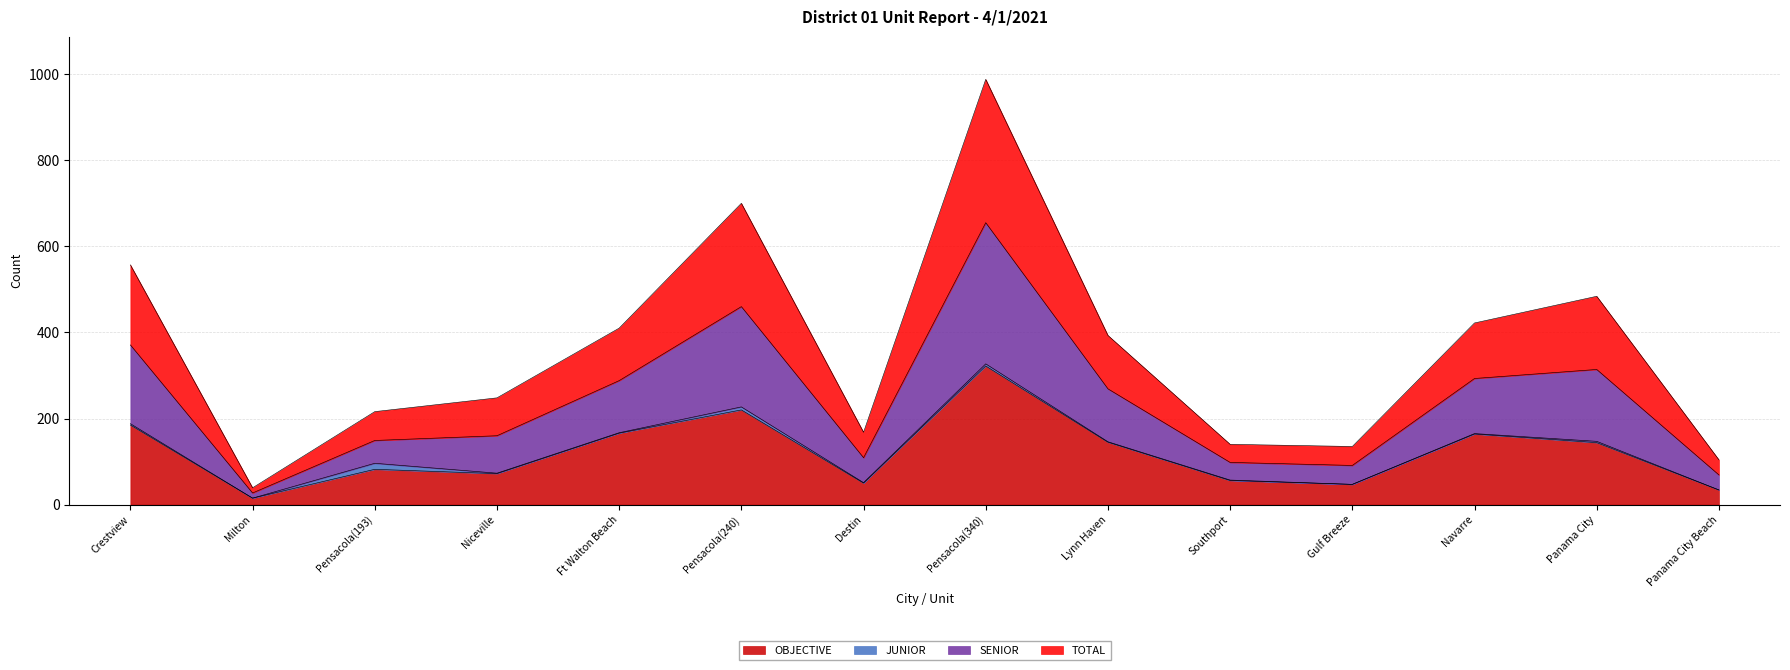

What is the highest value of the OBJECTIVE series?

322